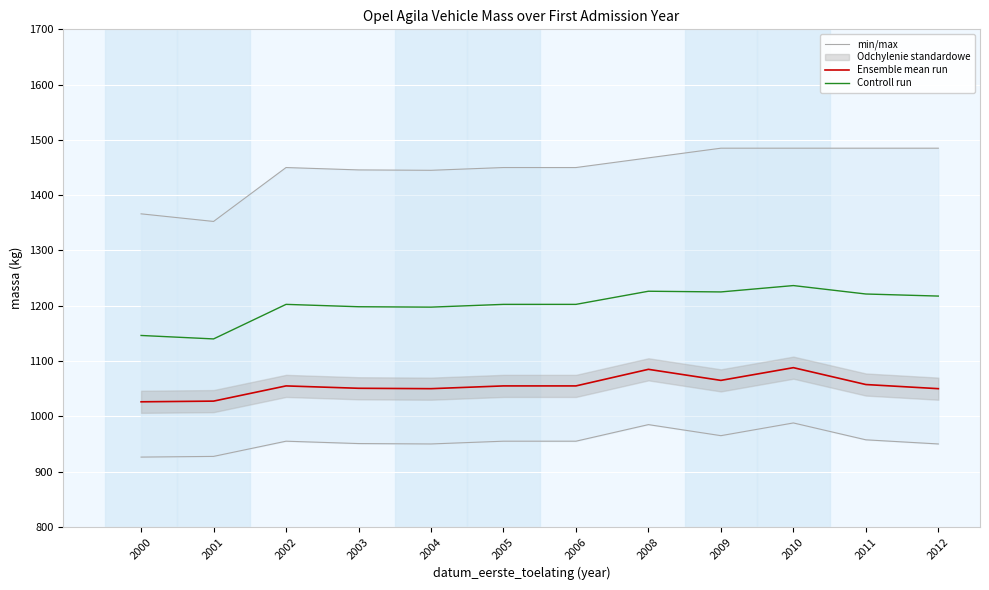

Does the chart display data point markers on the line(s)?

No